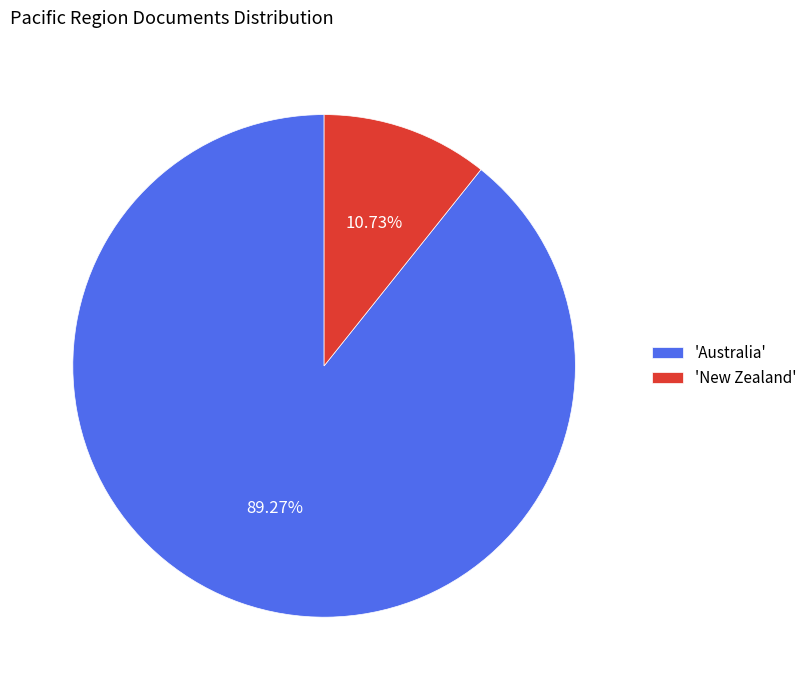

Is the sum of 'New Zealand' and 'Australia' greater than half?

Yes